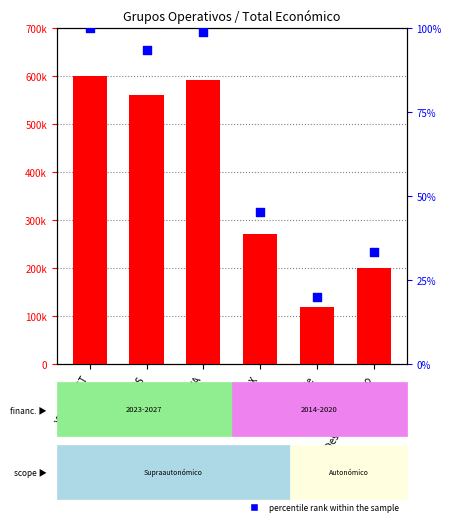

Is the value of Total económico at Sostible greater than the value of percentile rank within the sample at YESWECAST?

Yes